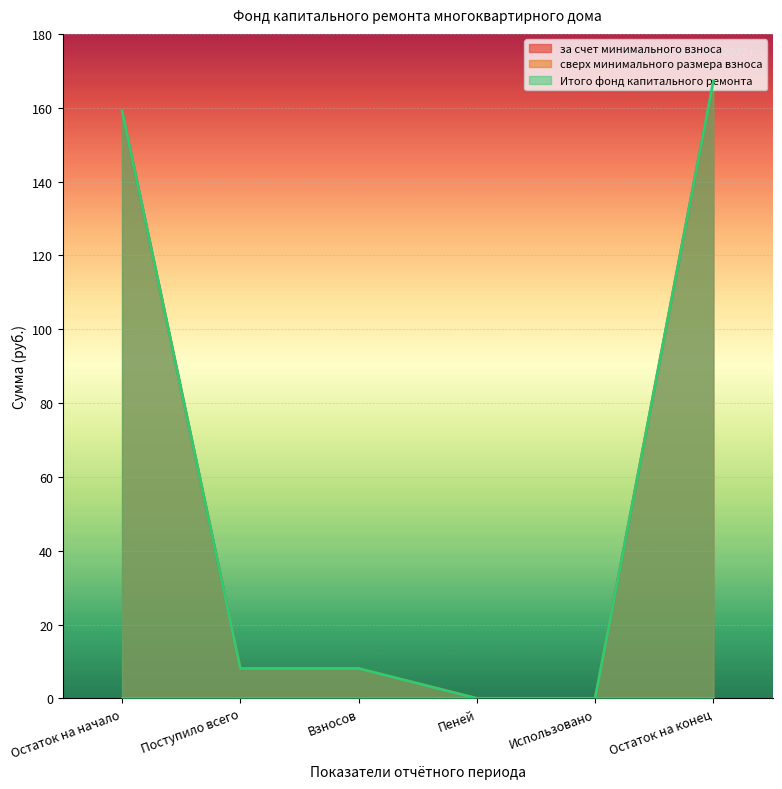

True or false: за счет минимального взноса and Итого фонд капитального ремонта cross at least once.

False